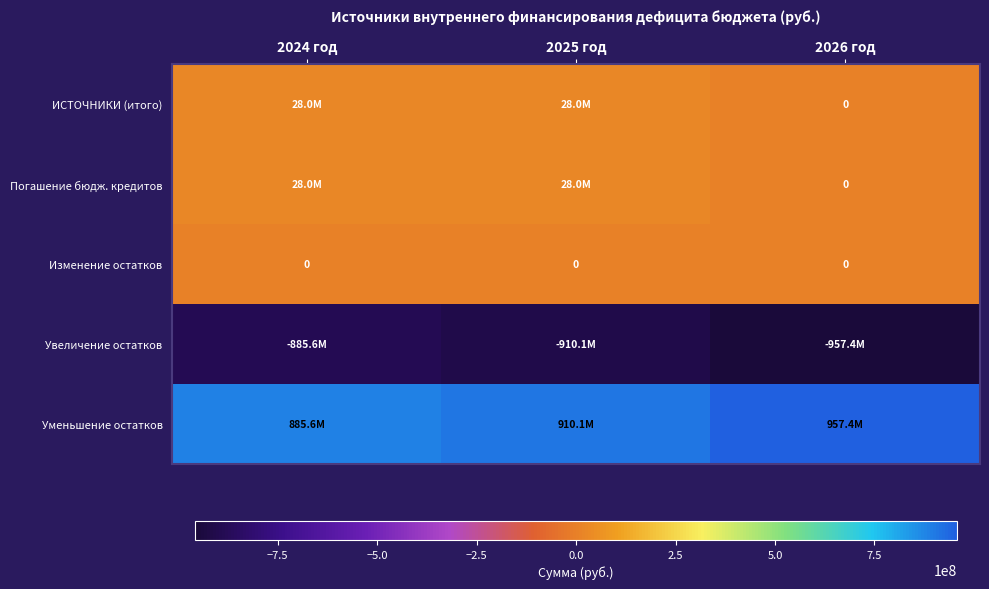

What is the average value of the Погашение бюдж. кредитов series?

18666666.7